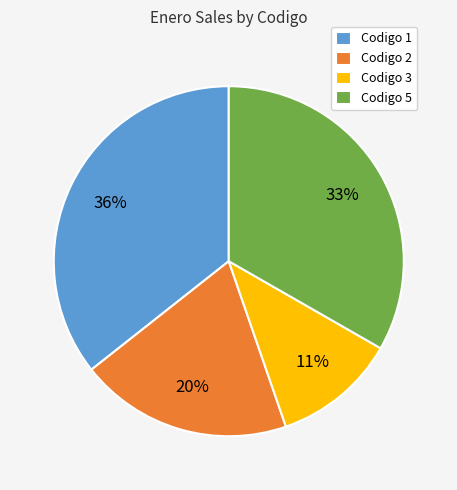

Which slice is the largest?

Codigo 1